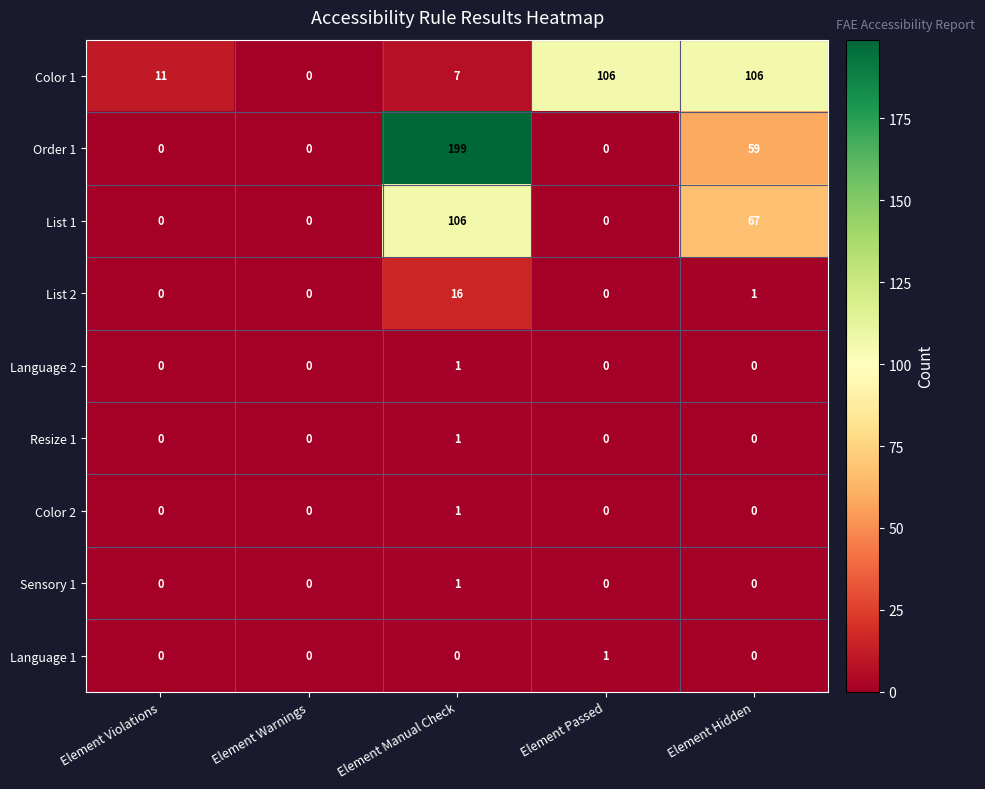

What is the difference between the maximum and minimum values in the Color 1 series?

106